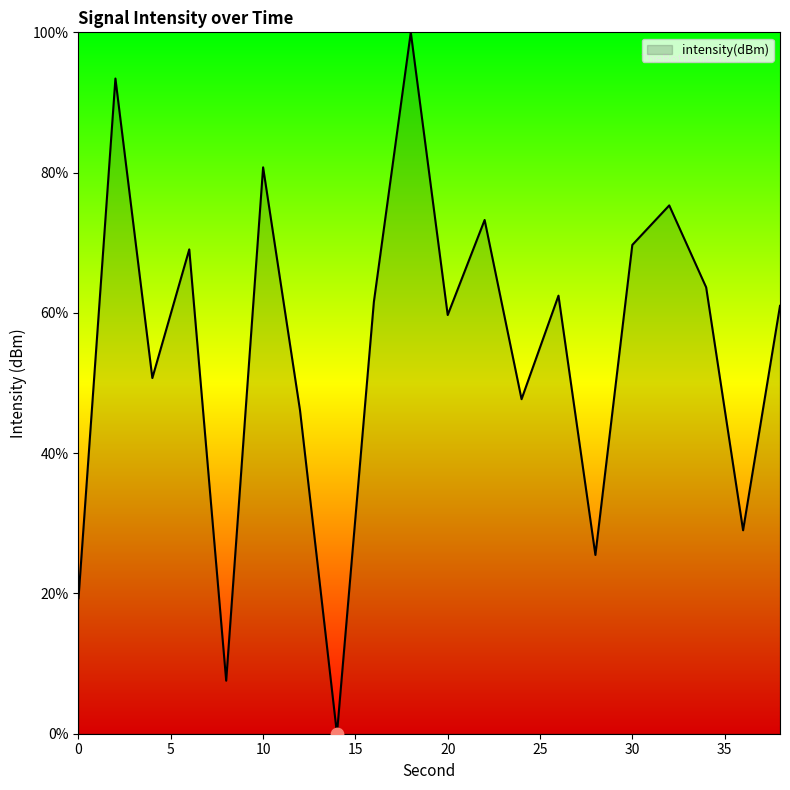

What is the greatest value displayed?

100.0